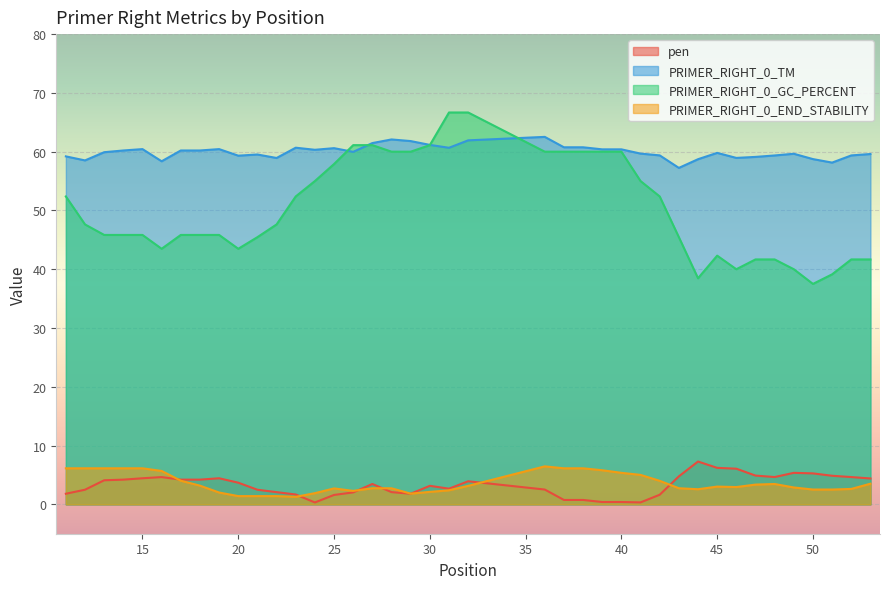

True or false: PRIMER_RIGHT_0_TM and PRIMER_RIGHT_0_END_STABILITY cross at least once.

False